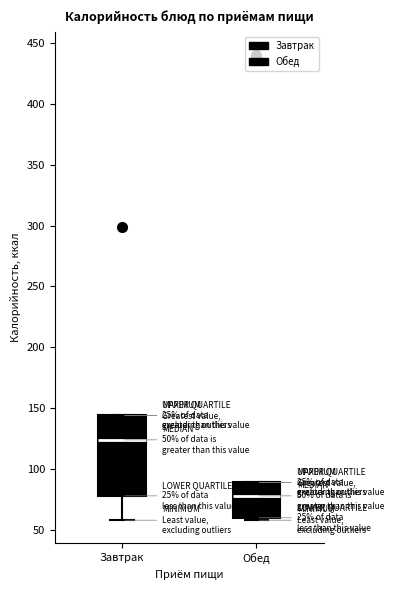

Comparing the boxes themselves (not the whiskers), which one is the tallest?

Завтрак